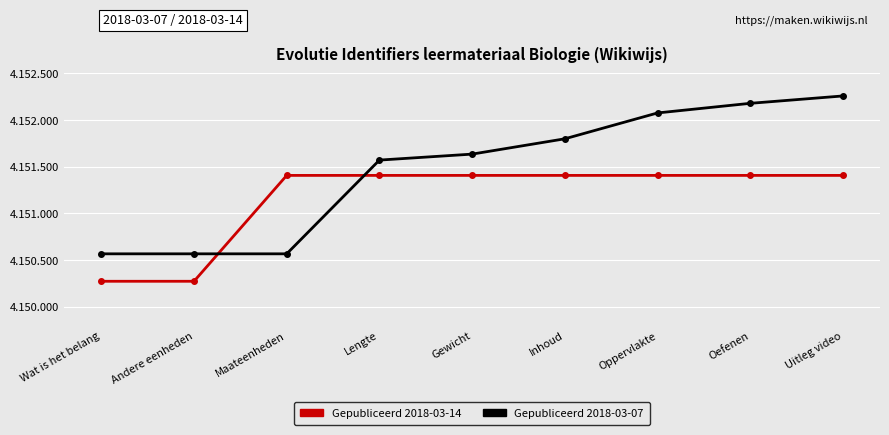

What are all the series names shown in the legend?

Gepubliceerd 2018-03-14, Gepubliceerd 2018-03-07